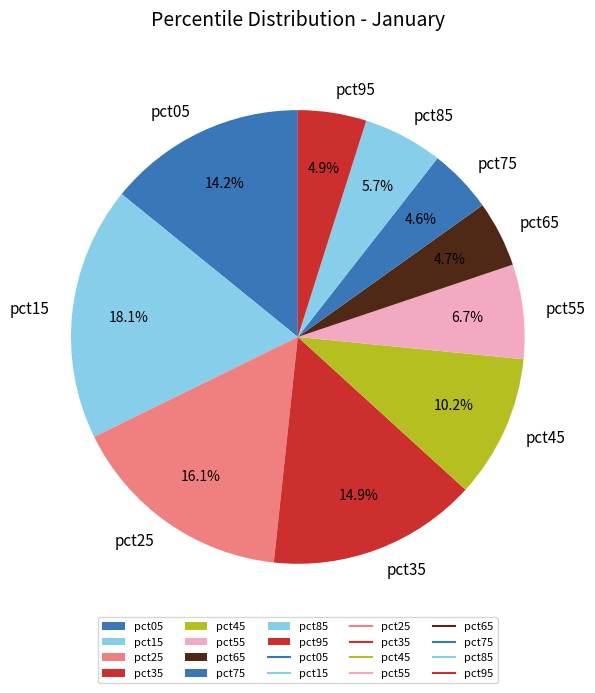

What is the largest slice in the pie chart?

pct15